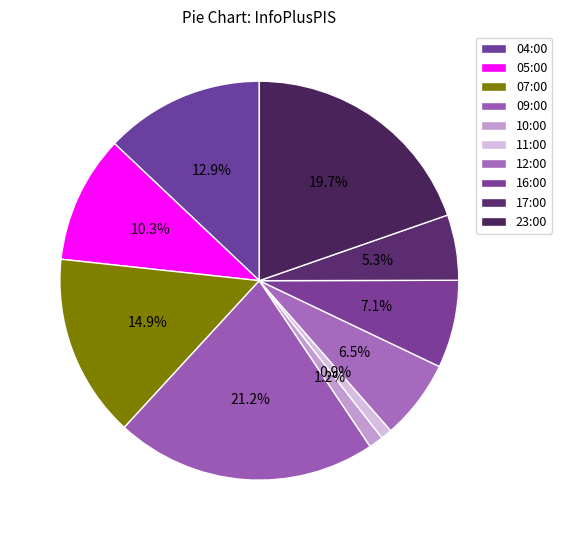

True or false: 16:00 accounts for 7% of the total.

True